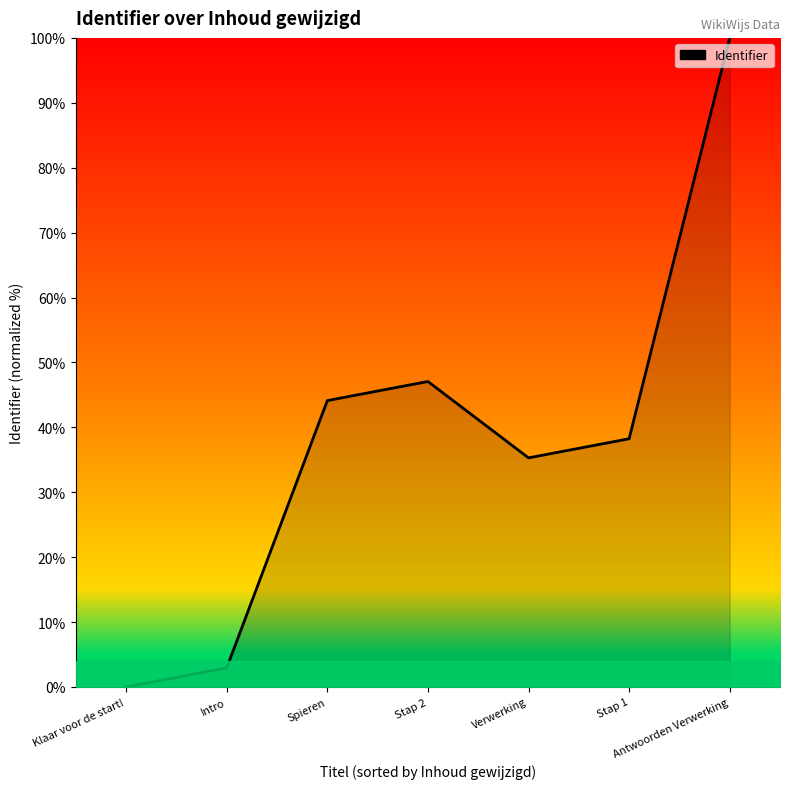

Between Klaar voor de start! and Intro, which is larger?

Intro